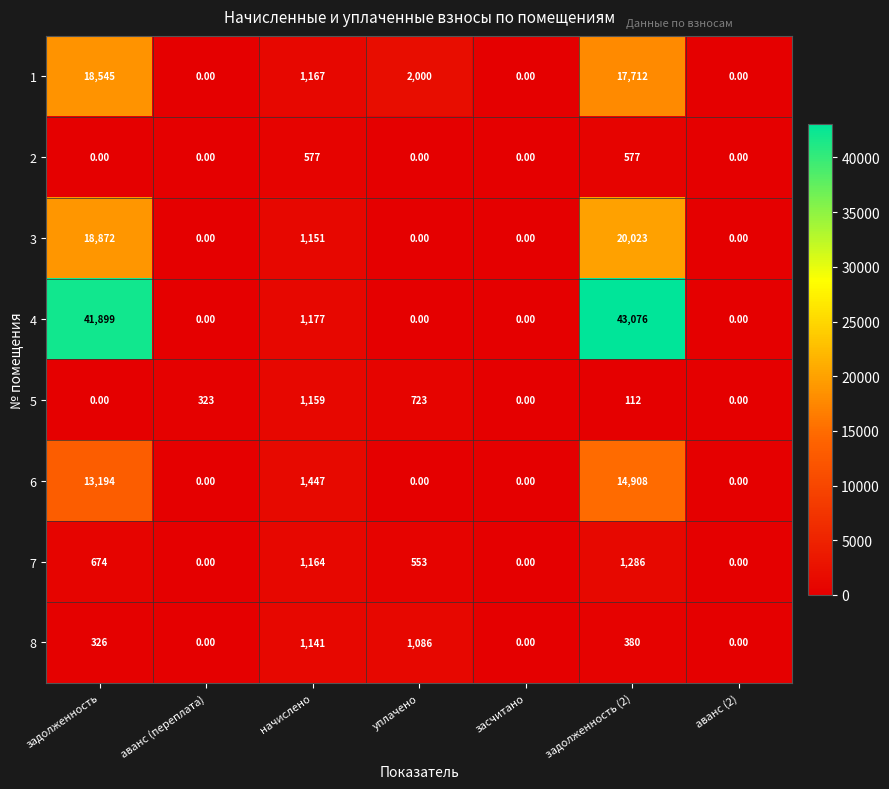

What is the average value of the 7 series?

525